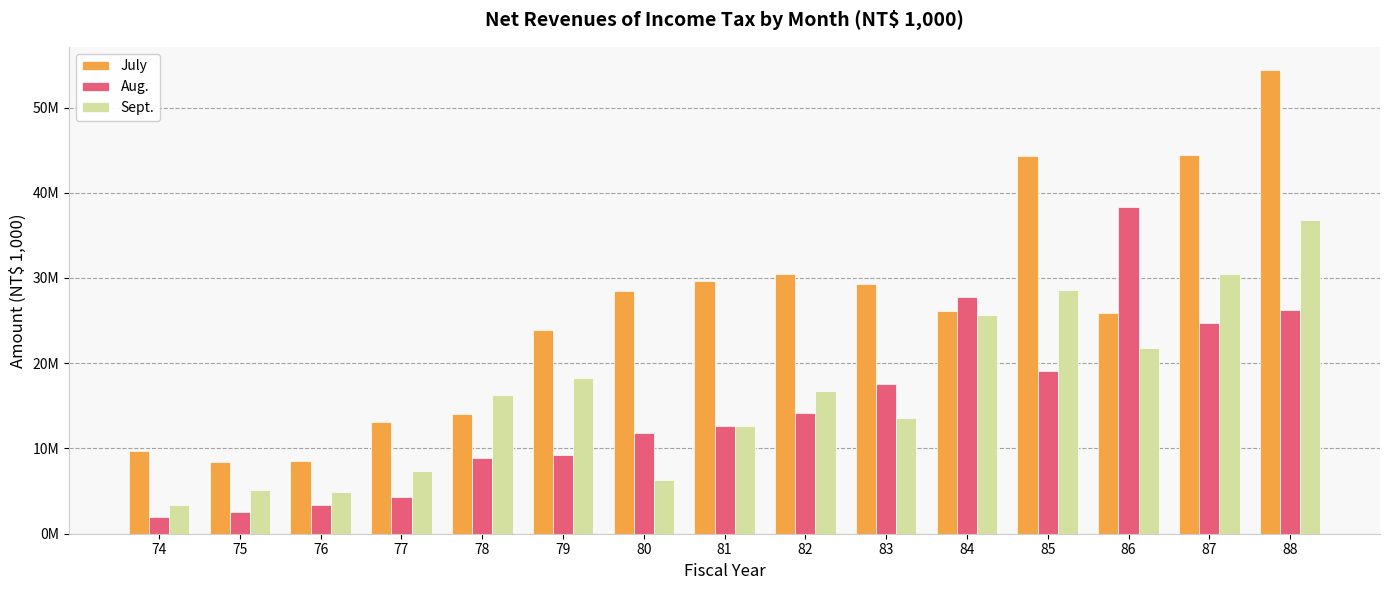

What is the minimum value for July?

8468395